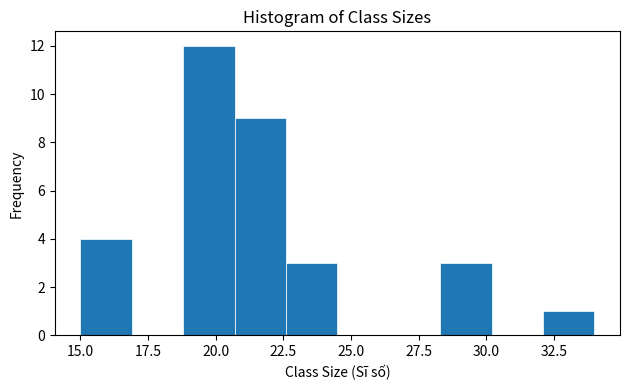

Read against the x-axis, roughly where is the centre of the tallest bar?

20.0